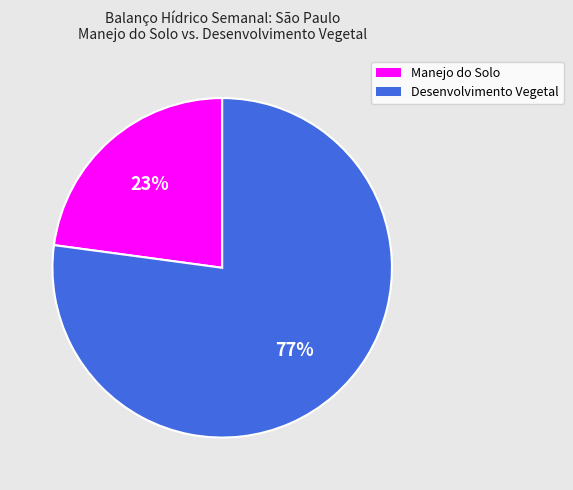

To the nearest percent, what is the difference between the largest and smallest slice percentages?

54%